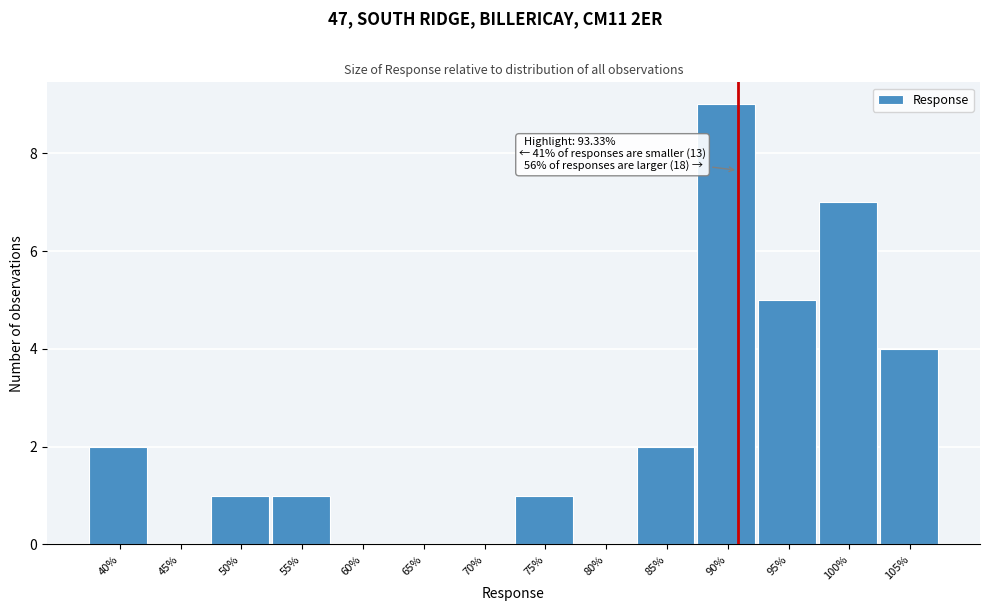

Reading left to right, transcribe all the data shown in this chart.

40%=2	45%=0	50%=1	55%=1	60%=0	65%=0	70%=0	75%=1	80%=0	85%=2	90%=9	95%=5	100%=7	105%=4